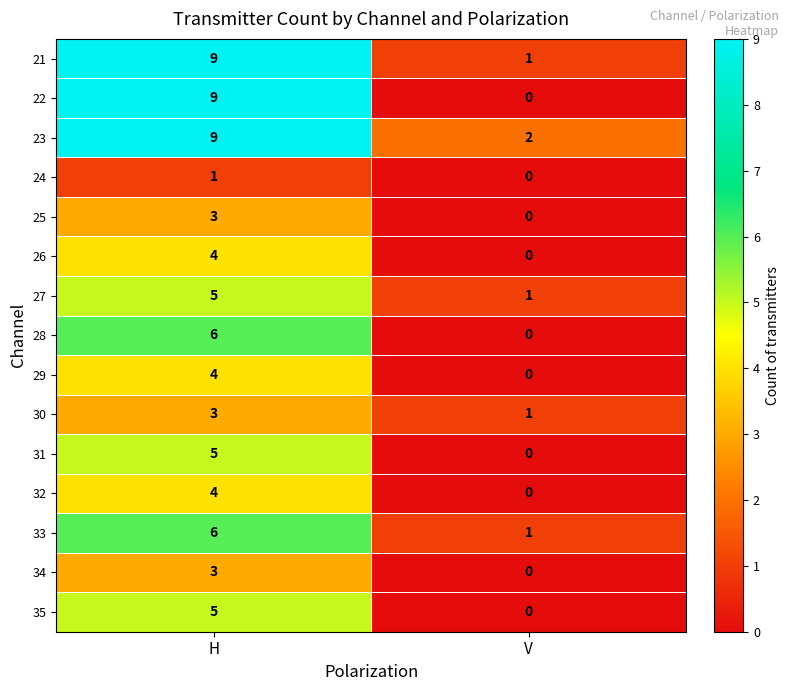

Reading left to right, transcribe all the data shown in this chart.

21: H=9	V=1
22: H=9	V=0
23: H=9	V=2
24: H=1	V=0
25: H=3	V=0
26: H=4	V=0
27: H=5	V=1
28: H=6	V=0
29: H=4	V=0
30: H=3	V=1
31: H=5	V=0
32: H=4	V=0
33: H=6	V=1
34: H=3	V=0
35: H=5	V=0